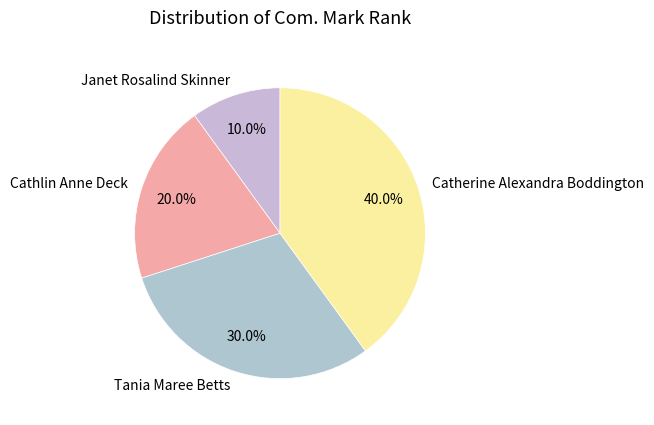

What percentage is the Janet Rosalind Skinner slice, to the nearest percent?

10%